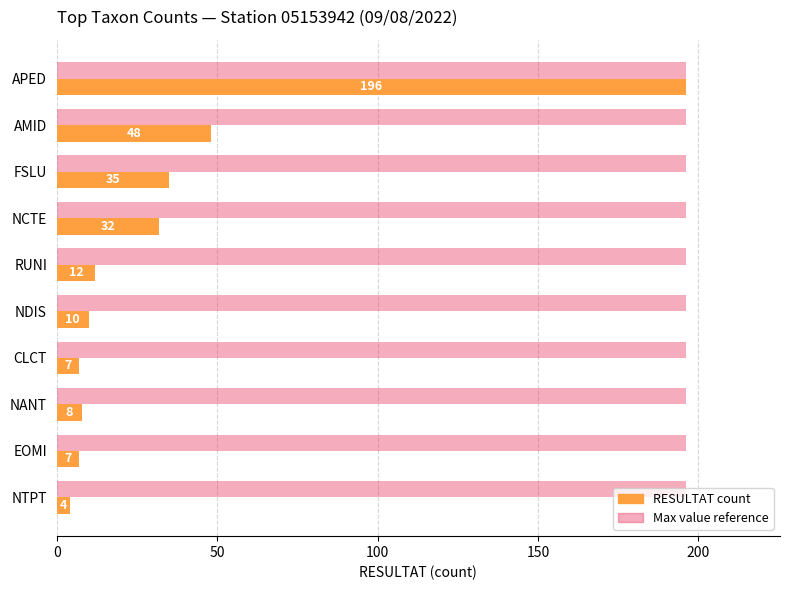

At which category is the sum across all series the highest?

APED